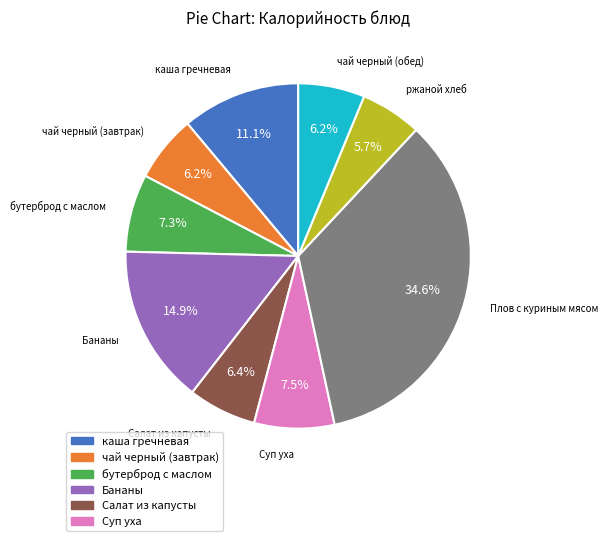

Is there a majority slice in this chart?

No